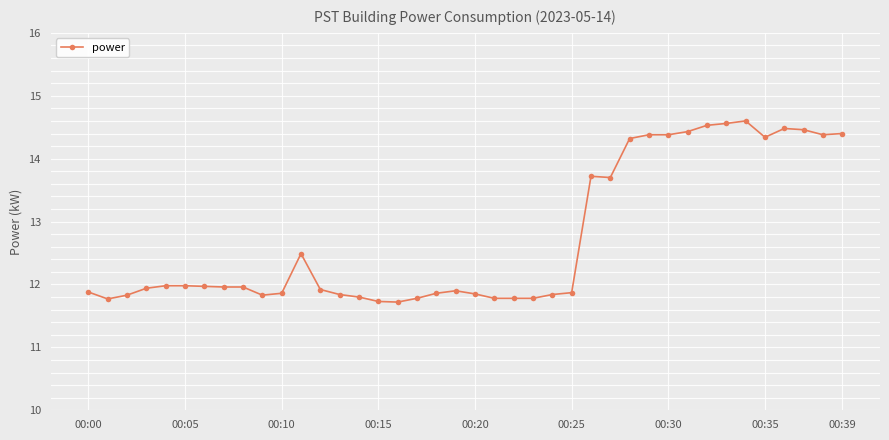

What is the minimum value shown in the chart?

11.7